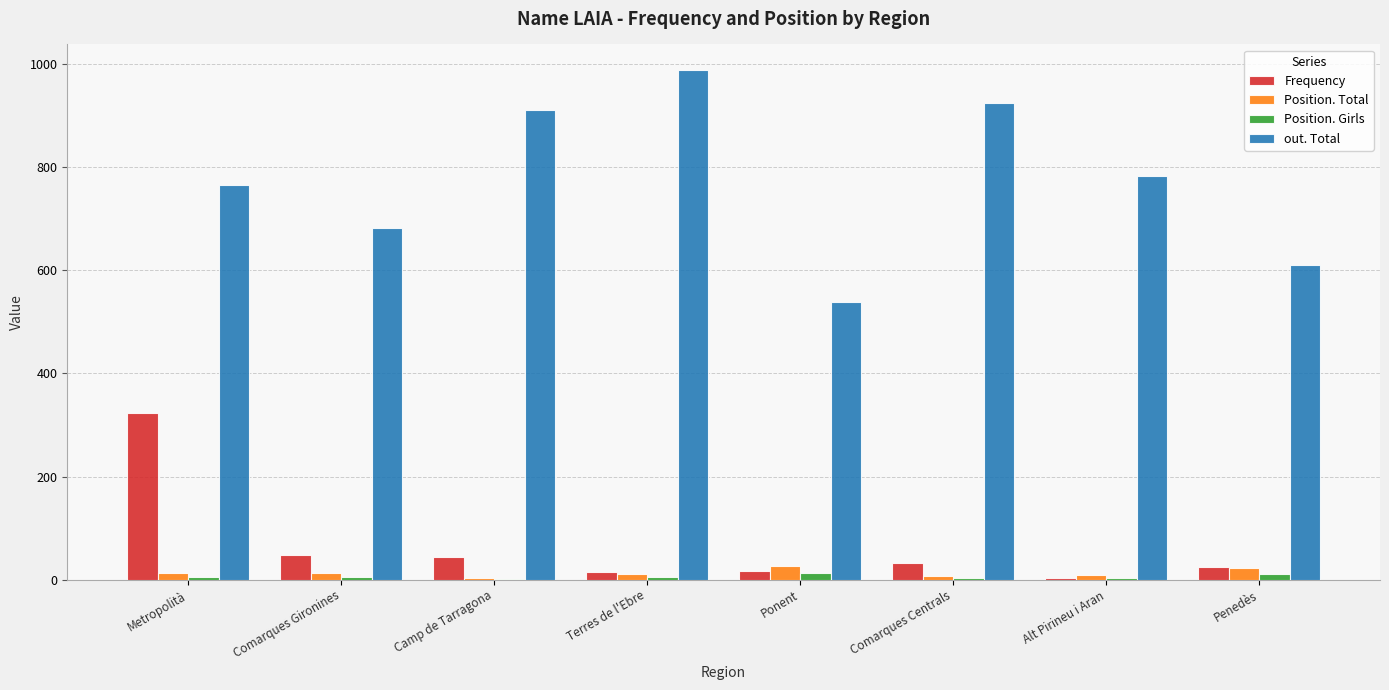

Are the bars grouped side by side (vs. stacked)?

Yes